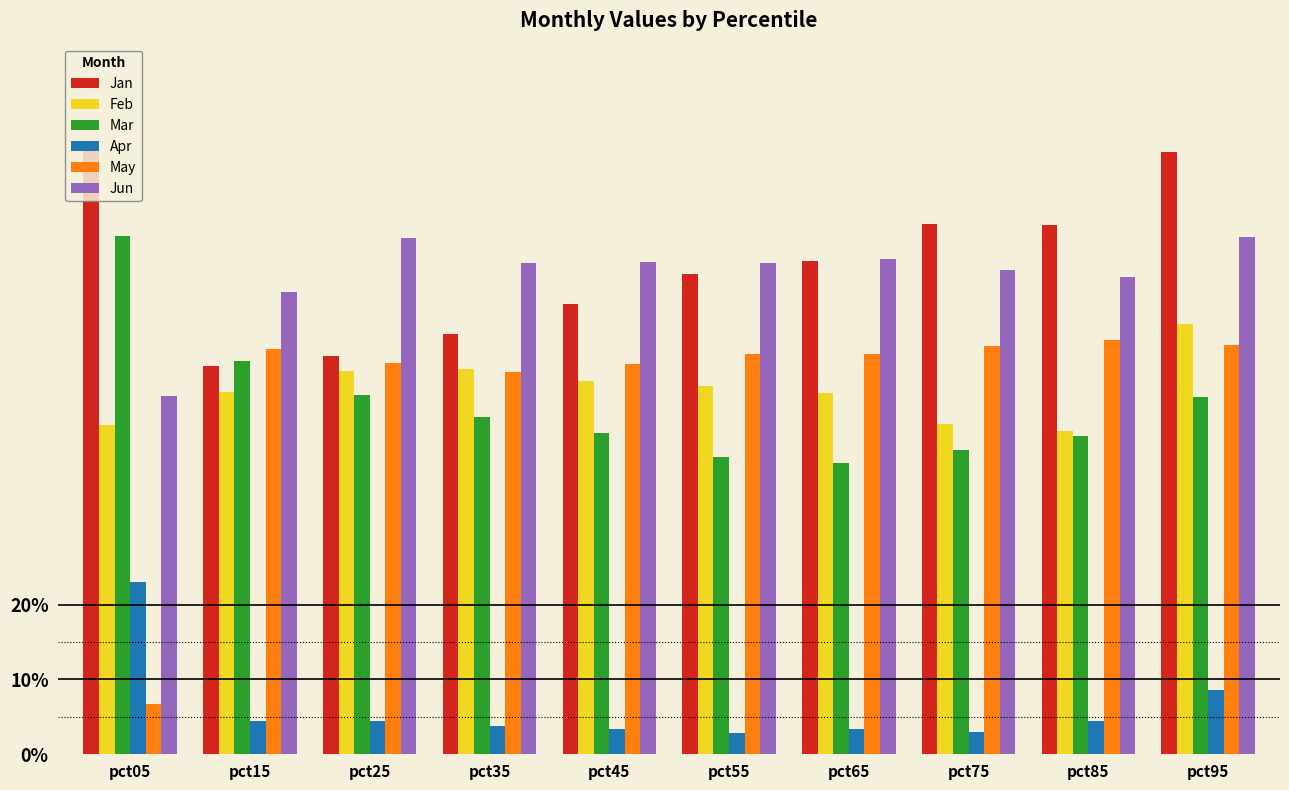

What is the difference between the highest and lowest values at pct15?

0.6